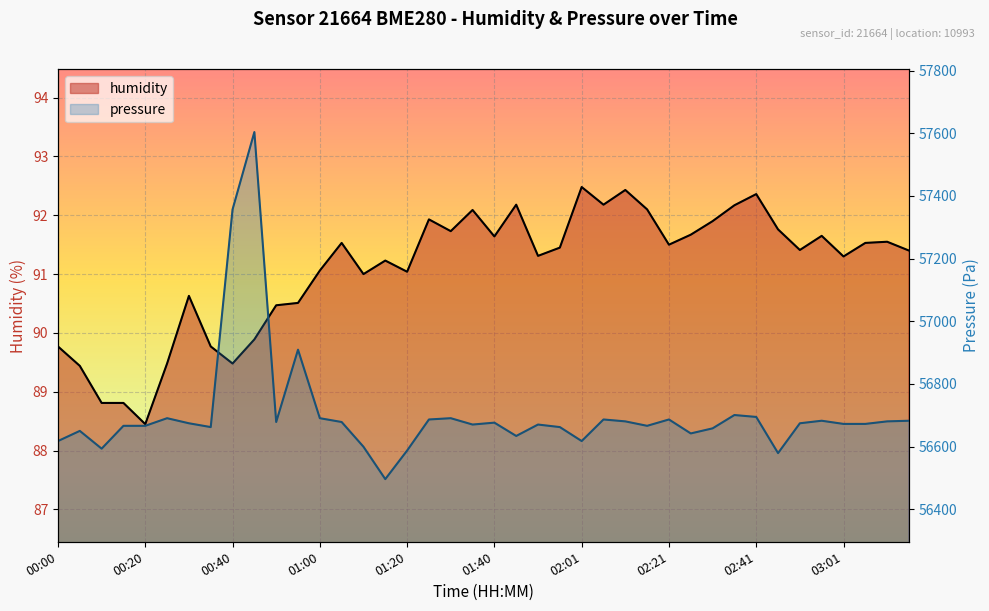

What is the spread (max minus min) of values at 00:45?

57513.8